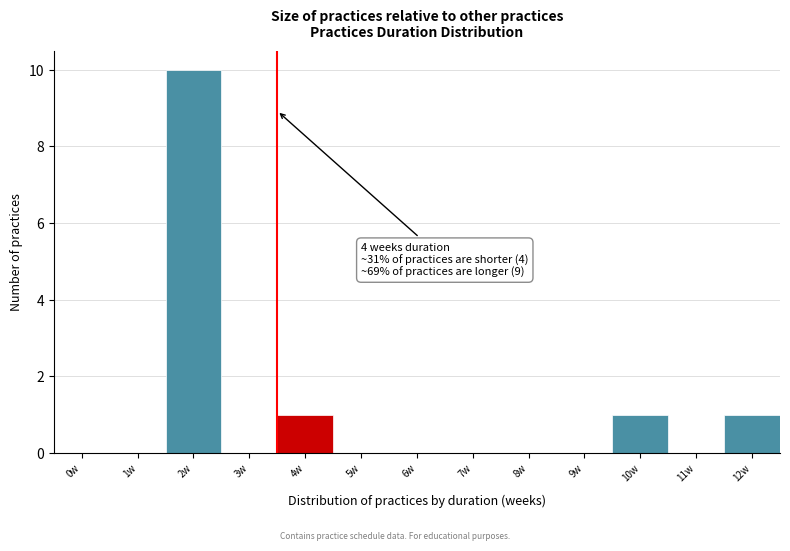

Reading right to left, list all the values displayed in this chart.

12w=1	11w=0	10w=1	9w=0	8w=0	7w=0	6w=0	5w=0	4w=1	3w=0	2w=10	1w=0	0w=0